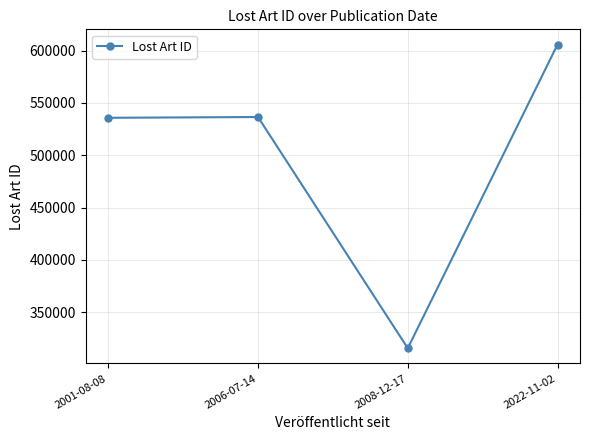

Is this an area chart (filled region under the line)?

No